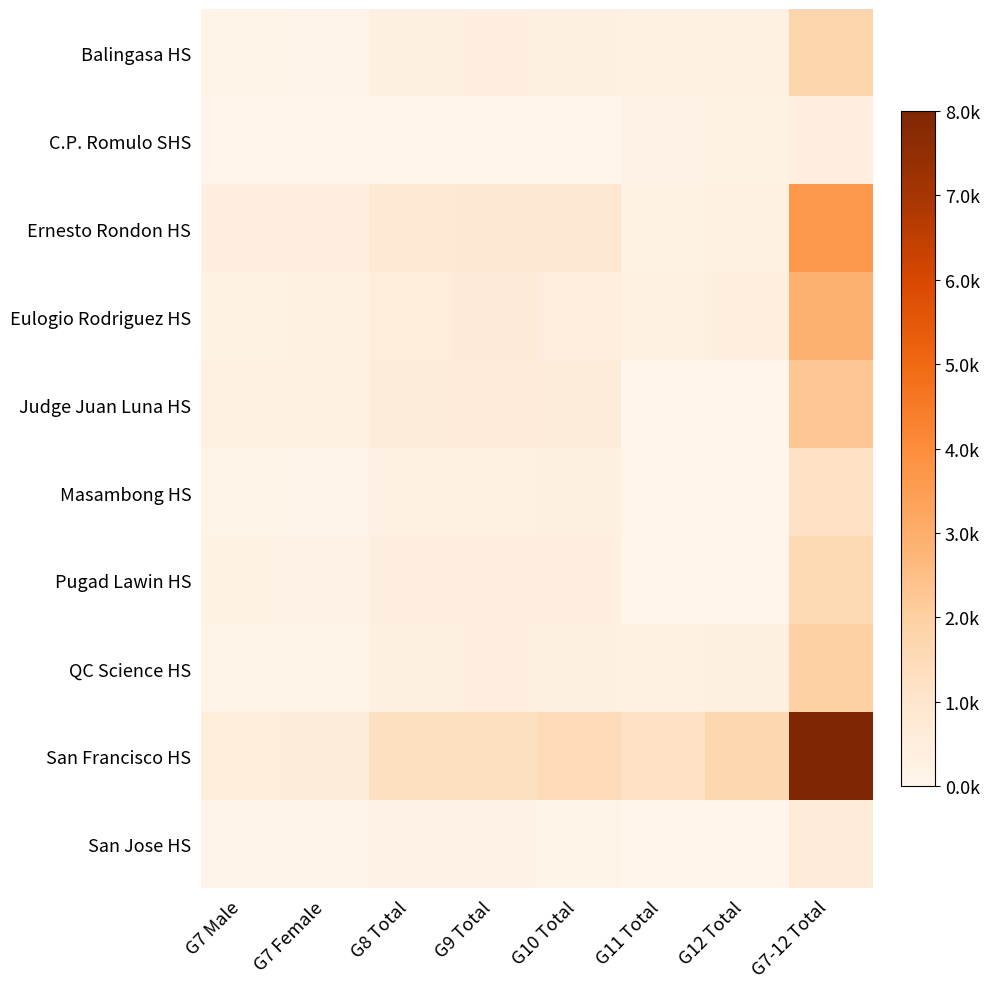

Reading left to right, extract all data points from this chart.

Balingasa HS: G7 Male=0.0	G7 Female=0.0	G8 Total=0.0	G9 Total=0.0	G10 Total=0.0	G11 Total=0.0	G12 Total=0.0	G7-12 Total=0.2
C.P. Romulo SHS: G7 Male=0.0	G7 Female=0.0	G8 Total=0.0	G9 Total=0.0	G10 Total=0.0	G11 Total=0.0	G12 Total=0.0	G7-12 Total=0.0
Ernesto Rondon HS: G7 Male=0.0	G7 Female=0.0	G8 Total=0.1	G9 Total=0.1	G10 Total=0.1	G11 Total=0.0	G12 Total=0.0	G7-12 Total=0.5
Eulogio Rodriguez HS: G7 Male=0.0	G7 Female=0.0	G8 Total=0.1	G9 Total=0.1	G10 Total=0.1	G11 Total=0.0	G12 Total=0.1	G7-12 Total=0.4
Judge Juan Luna HS: G7 Male=0.0	G7 Female=0.0	G8 Total=0.1	G9 Total=0.1	G10 Total=0.1	G11 Total=0.0	G12 Total=0.0	G7-12 Total=0.3
Masambong HS: G7 Male=0.0	G7 Female=0.0	G8 Total=0.0	G9 Total=0.0	G10 Total=0.0	G11 Total=0.0	G12 Total=0.0	G7-12 Total=0.1
Pugad Lawin HS: G7 Male=0.0	G7 Female=0.0	G8 Total=0.1	G9 Total=0.1	G10 Total=0.0	G11 Total=0.0	G12 Total=0.0	G7-12 Total=0.2
QC Science HS: G7 Male=0.0	G7 Female=0.0	G8 Total=0.0	G9 Total=0.0	G10 Total=0.0	G11 Total=0.0	G12 Total=0.0	G7-12 Total=0.2
San Francisco HS: G7 Male=0.1	G7 Female=0.1	G8 Total=0.2	G9 Total=0.2	G10 Total=0.2	G11 Total=0.1	G12 Total=0.2	G7-12 Total=1.0
San Jose HS: G7 Male=0.0	G7 Female=0.0	G8 Total=0.0	G9 Total=0.0	G10 Total=0.0	G11 Total=0.0	G12 Total=0.0	G7-12 Total=0.1